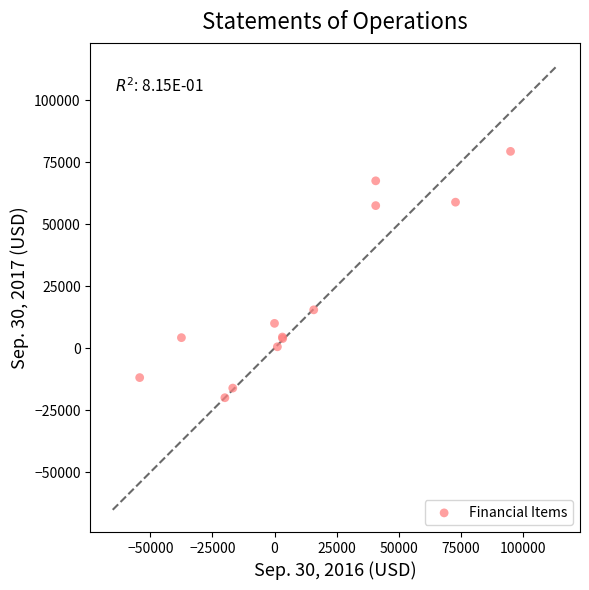

What Y value in the scatter plot is closest to 29690?

15456